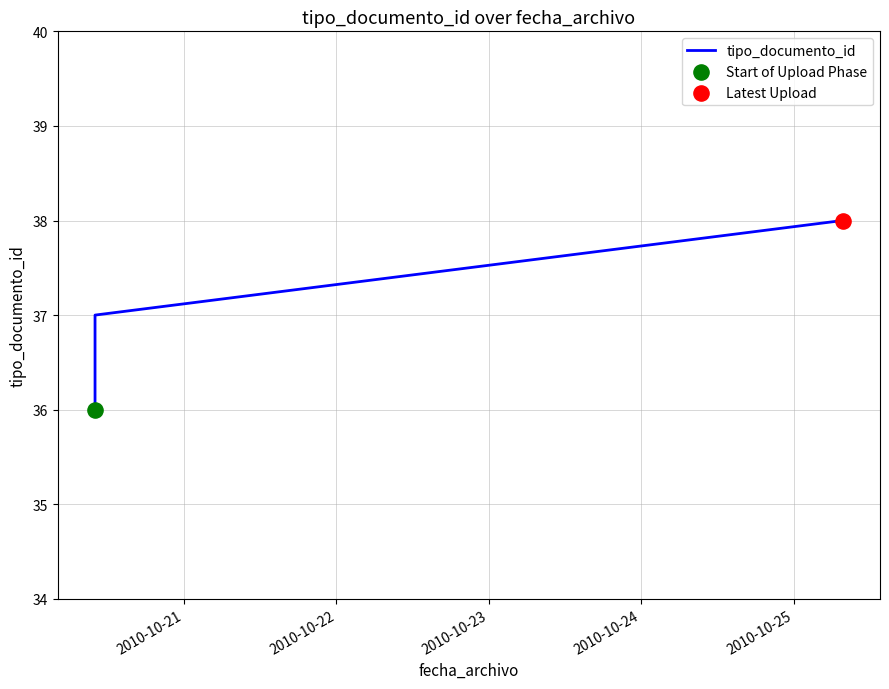

Which has a higher value, 2010-10-23 or 2010-10-21?

2010-10-23